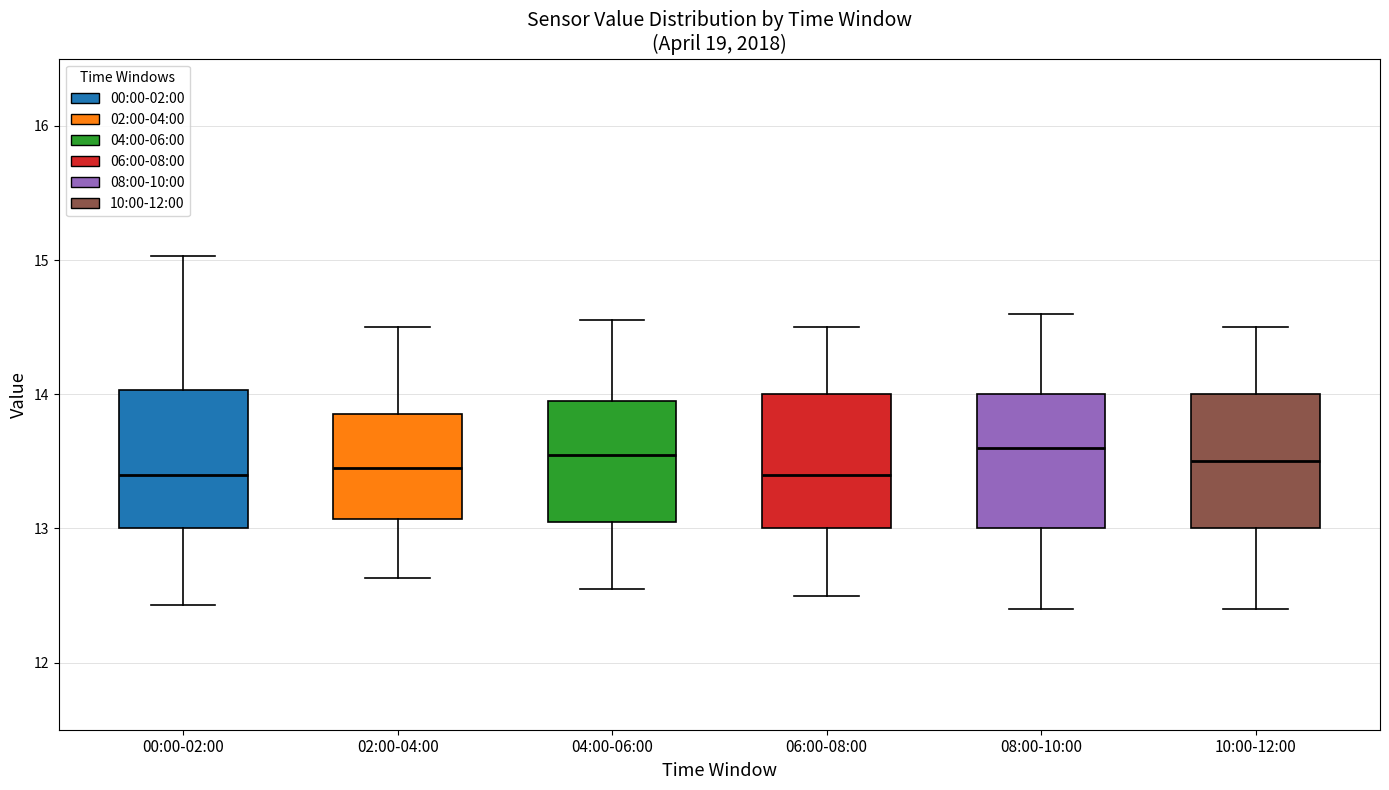

Reading left to right, transcribe this box plot: for each box, give where its median line is, the range the box spans, and where its two whiskers end, as read against the y-axis. The values are not printed on the chart, so give them approximately, as read against the axis.

00:00-02:00: median 13.4, box 13.0 to 14.0, whiskers 12.4 to 15.0
02:00-04:00: median 13.5, box 13.1 to 13.9, whiskers 12.6 to 14.5
04:00-06:00: median 13.6, box 13.1 to 14.0, whiskers 12.6 to 14.6
06:00-08:00: median 13.4, box 13.0 to 14.0, whiskers 12.5 to 14.5
08:00-10:00: median 13.6, box 13.0 to 14.0, whiskers 12.4 to 14.6
10:00-12:00: median 13.5, box 13.0 to 14.0, whiskers 12.4 to 14.5